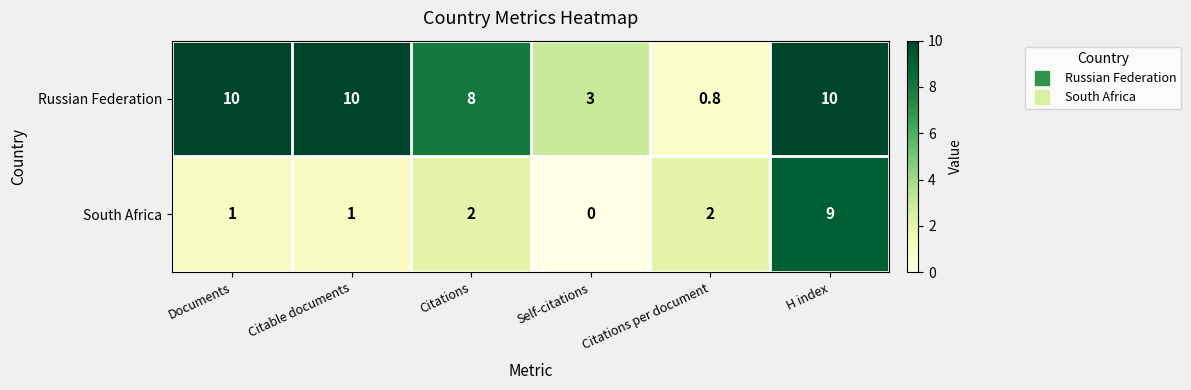

Which series has the largest range (max minus min)?

Russian Federation